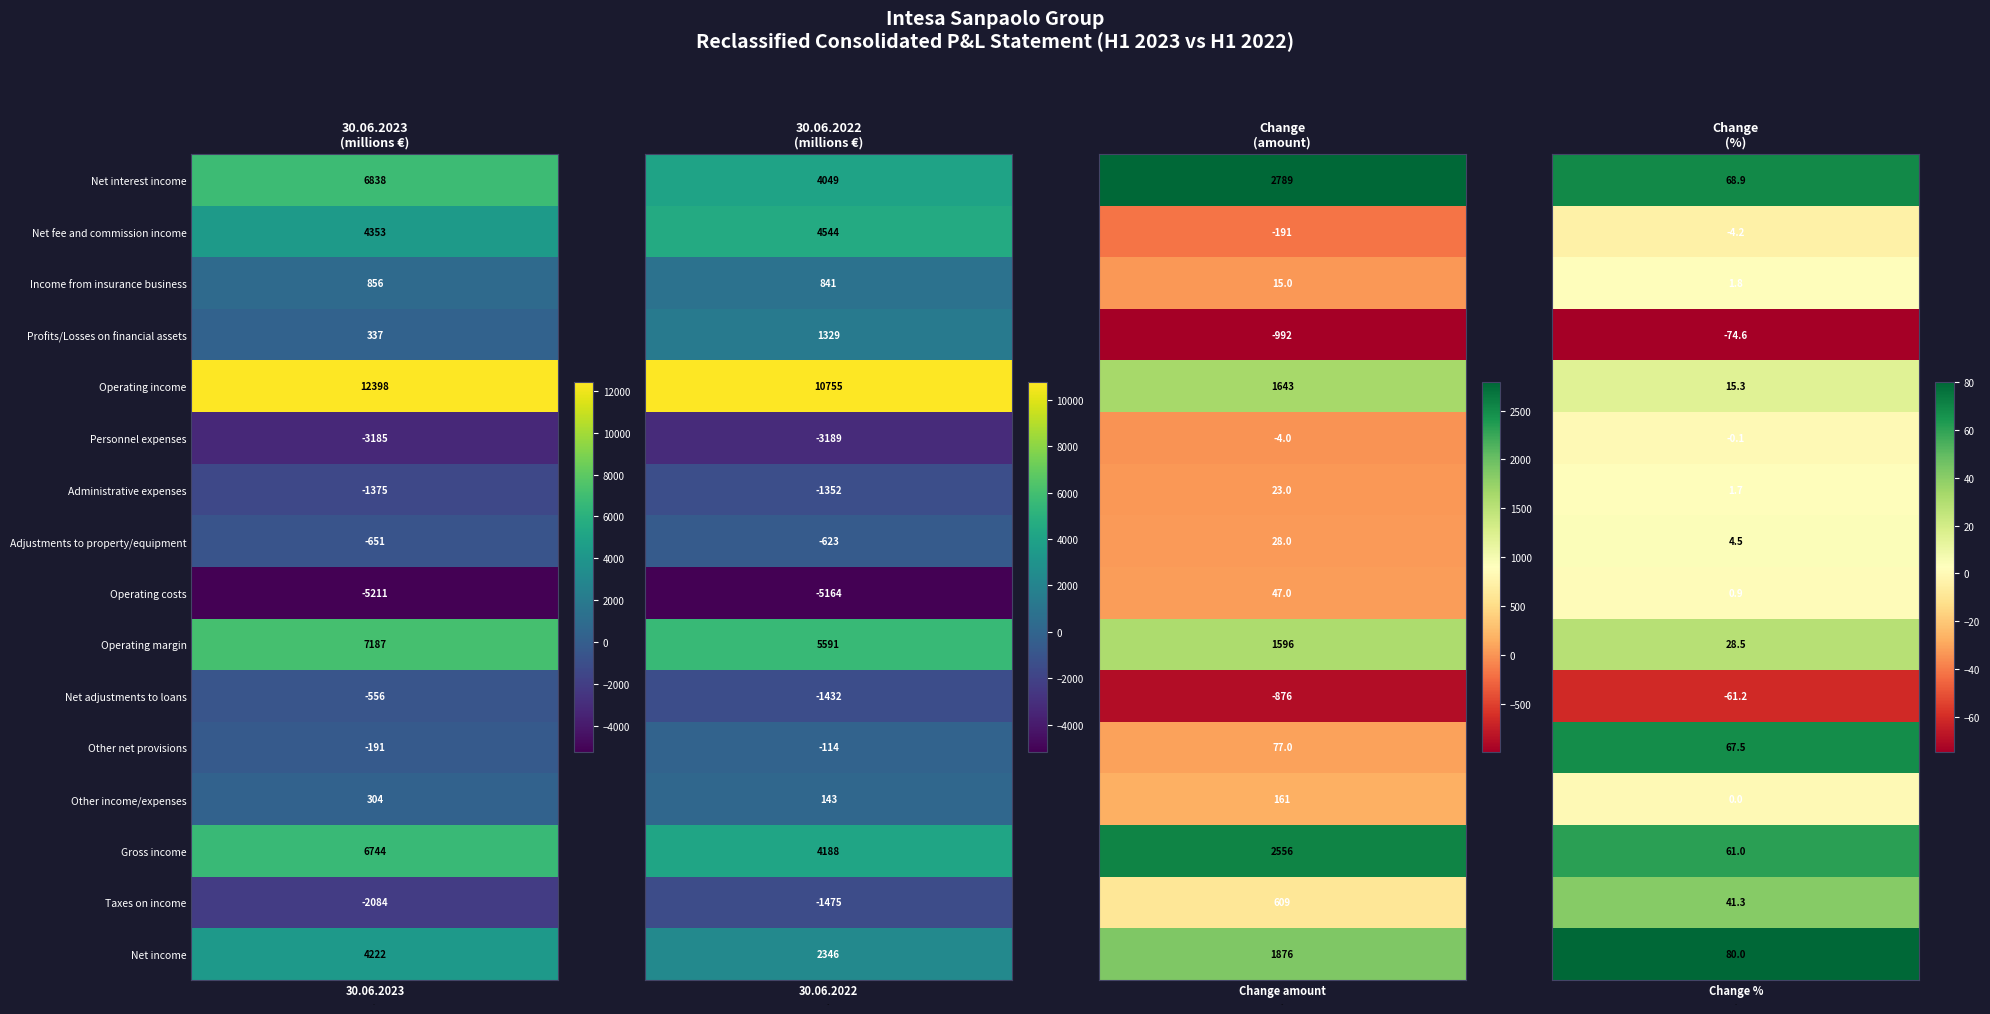

What is the average value of the 30.06.2022 series?

1277.3